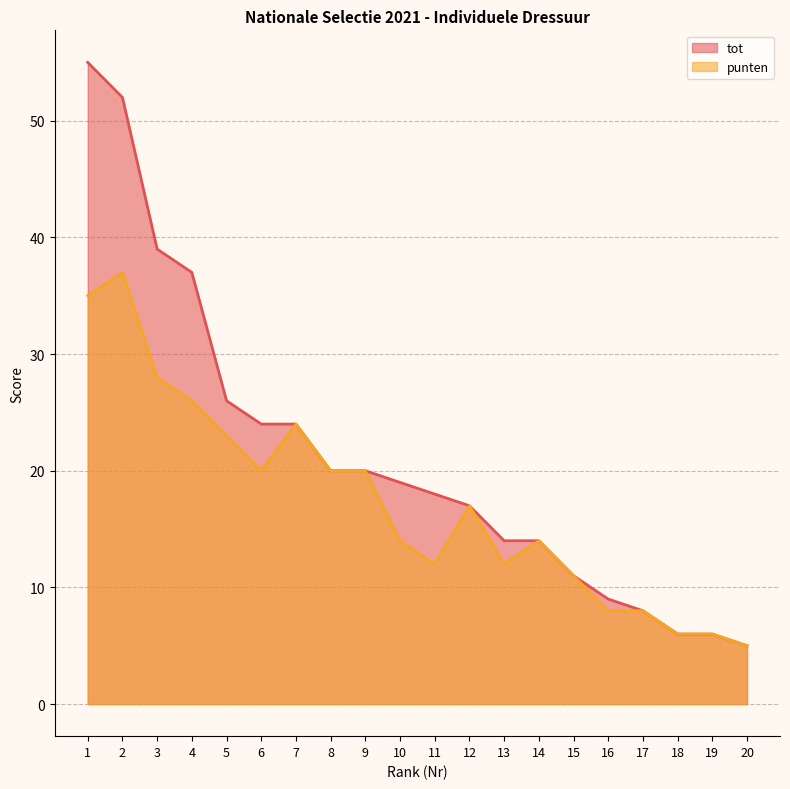

Rank the series by their maximum value, from lowest to highest.

punten, tot